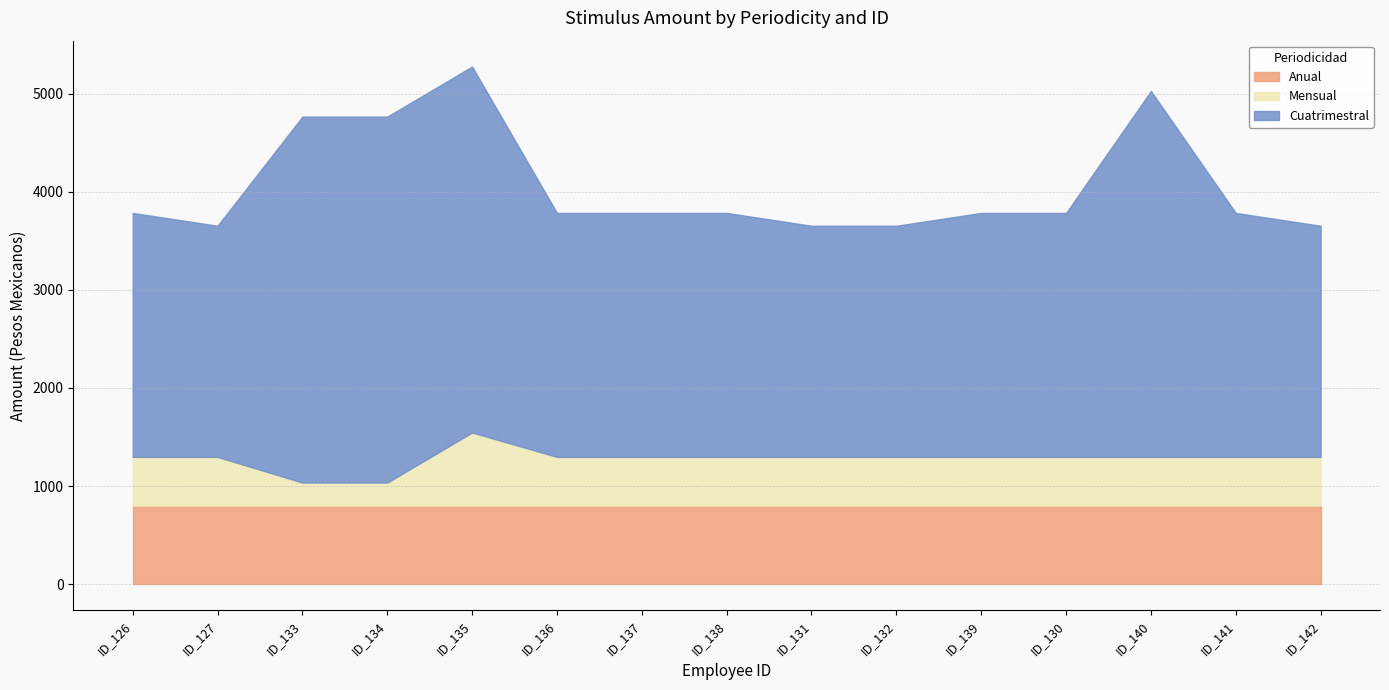

Reading left to right, what are all the values shown in this chart?

Anual: 800.0	800.0	800.0	800.0	800.0	800.0	800.0	800.0	800.0	800.0	800.0	800.0	800.0	800.0	800.0
Mensual: 497.3	497.3	235.6	235.6	745.9	497.3	497.3	497.3	497.3	497.3	497.3	497.3	497.3	497.3	497.3
Cuatrimestral: 2486.3	2355.6	3729.4	3729.4	3729.4	2486.3	2486.3	2486.3	2355.6	2355.6	2486.3	2486.3	3729.4	2486.3	2355.6